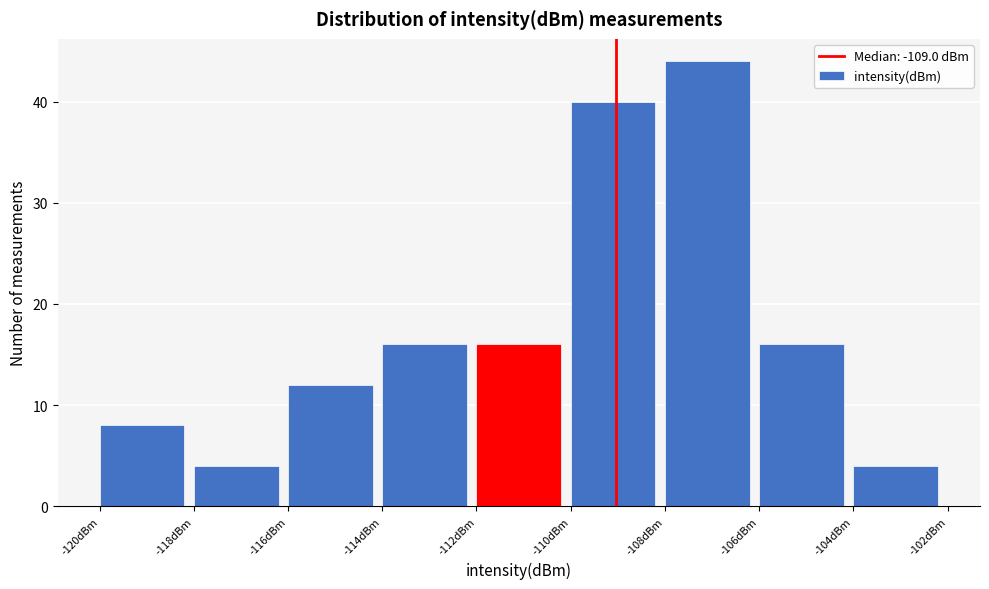

What is the height of the bar covering -106 to -104 on the x-axis? The values are not printed on the chart, so give them approximately, as read against the axis.

16